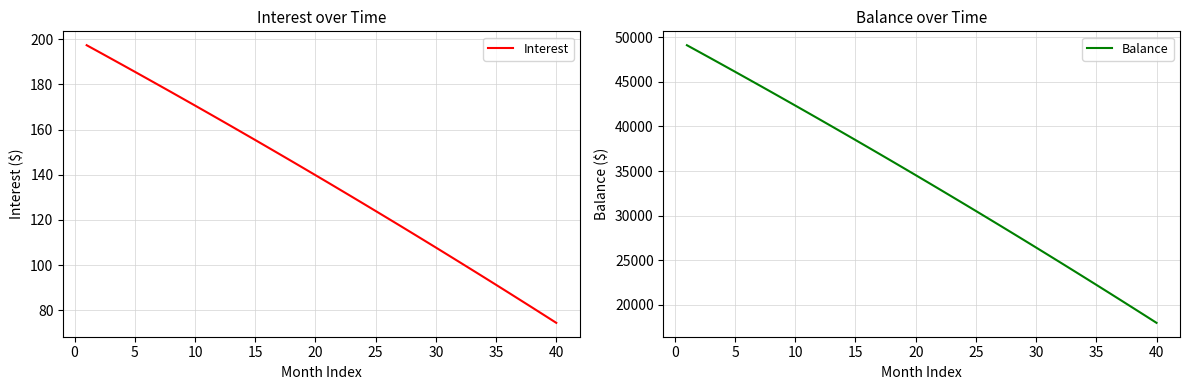

Reading left to right, what are all the values shown in this chart?

Interest: 197.4	194.5	191.5	188.6	185.6	182.7	179.7	176.7	173.7	170.7	167.6	164.6	161.6	158.5	155.4	152.3	149.2	146.1	143.0	139.8	136.7	133.5	130.4	127.2	124.0	120.8	117.5	114.3	111.1	107.8	104.5	101.2	97.9	94.6	91.3	88.0	84.6	81.2	77.8	74.5
Balance: 49128.0	48387.0	47643.0	46896.0	46146.0	45393.0	44637.0	43878.0	43116.0	42351.0	41583.0	40812.0	40038.0	39261.0	38481.0	37698.0	36912.0	36123.0	35331.0	34536.0	33737.0	32935.0	32130.0	31322.0	30511.0	29696.0	28878.0	28057.0	27233.0	26405.0	25574.0	24740.0	23903.0	23062.0	22218.0	21371.0	20520.0	19666.0	18809.0	17948.0